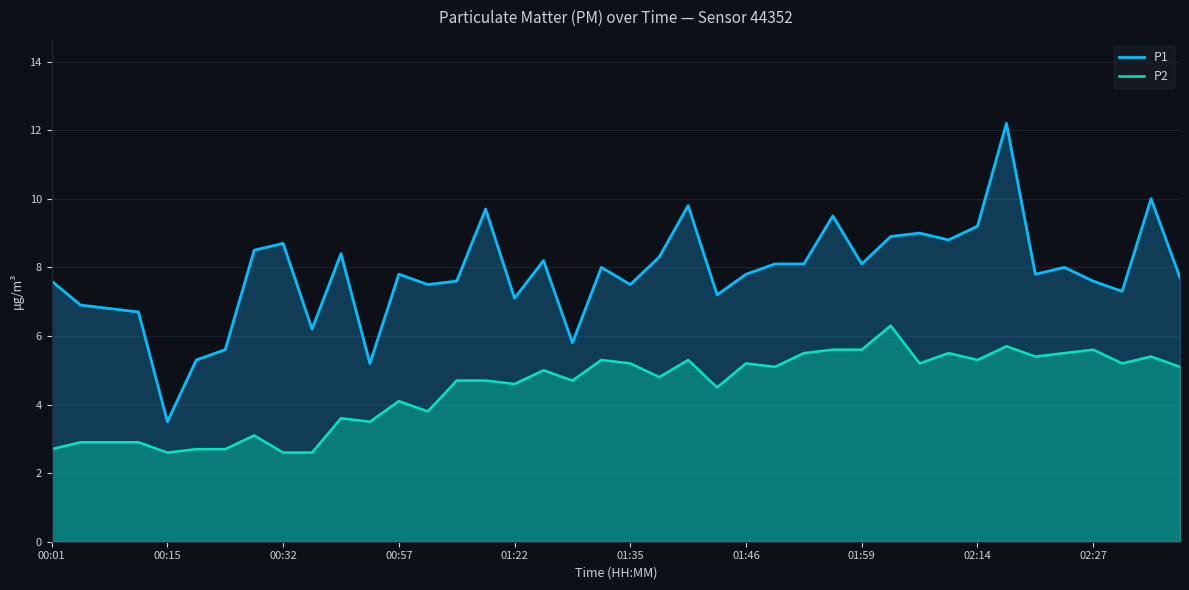

What is the difference between the second highest and minimum values in the P2 series?

3.1